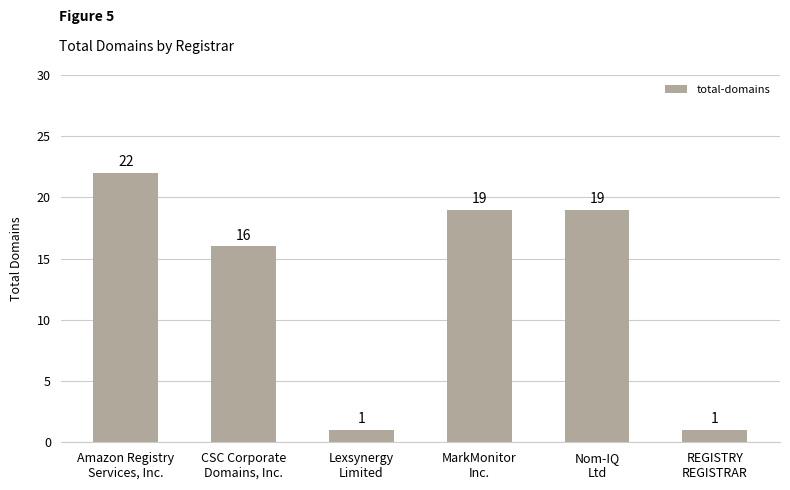

What is the value of the 2nd bar from the left?

16